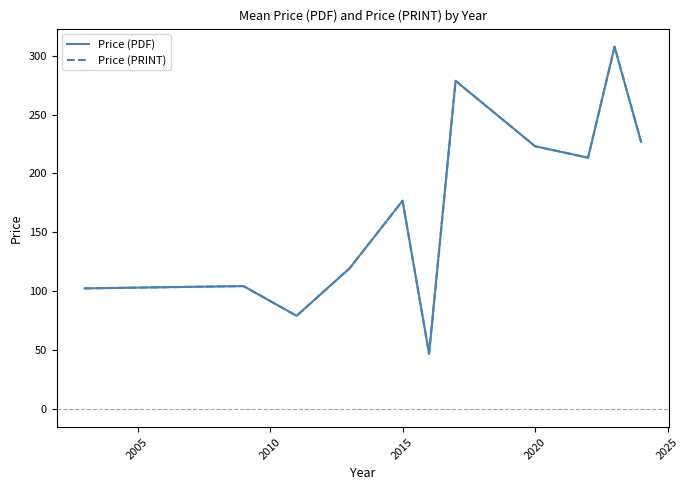

What is the average value of the Price (PRINT) series?

170.8